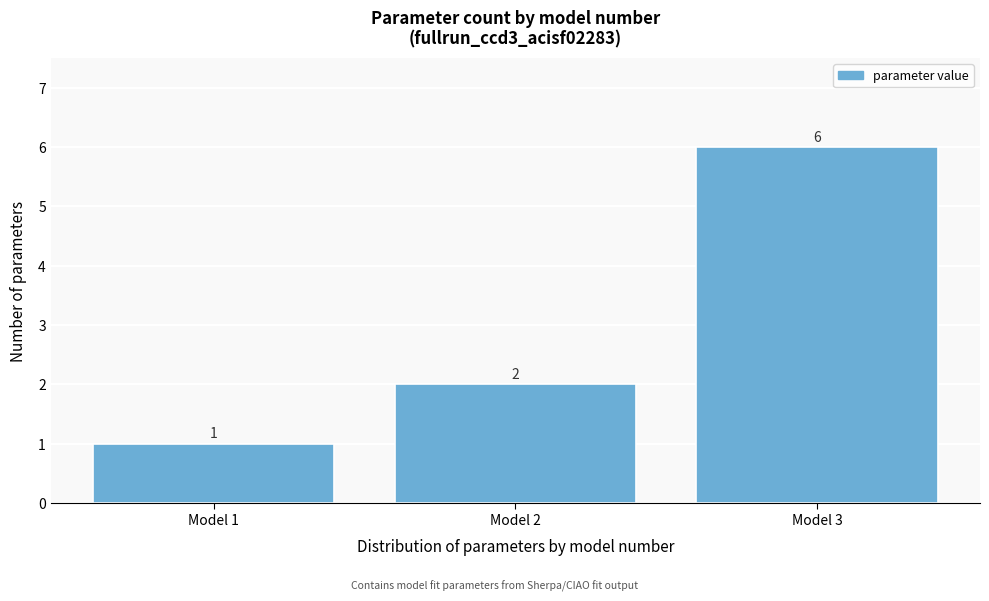

Which range on the x-axis has the tallest bar?

2.5 to 3.5